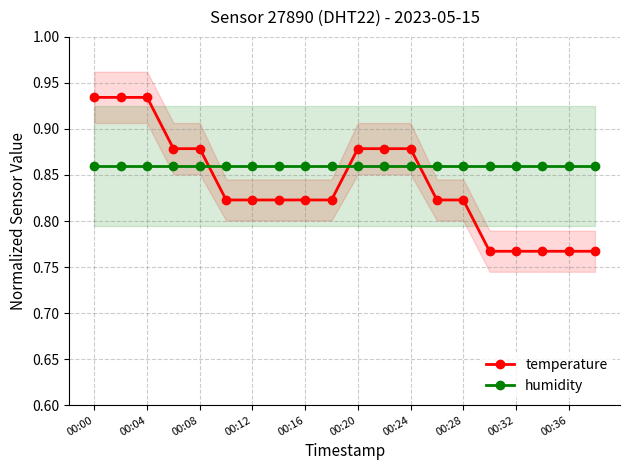

Count the temperature values in the range 0 to 1.

20